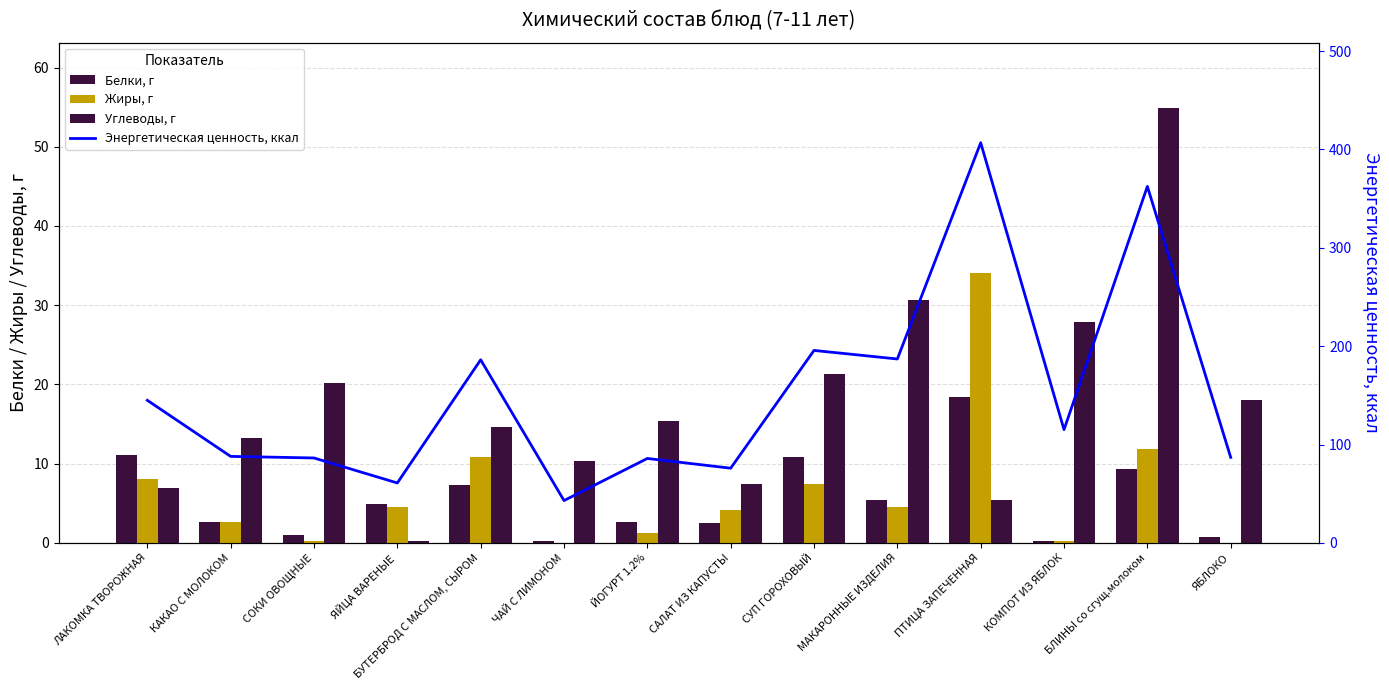

How many series are shown in this chart?

4